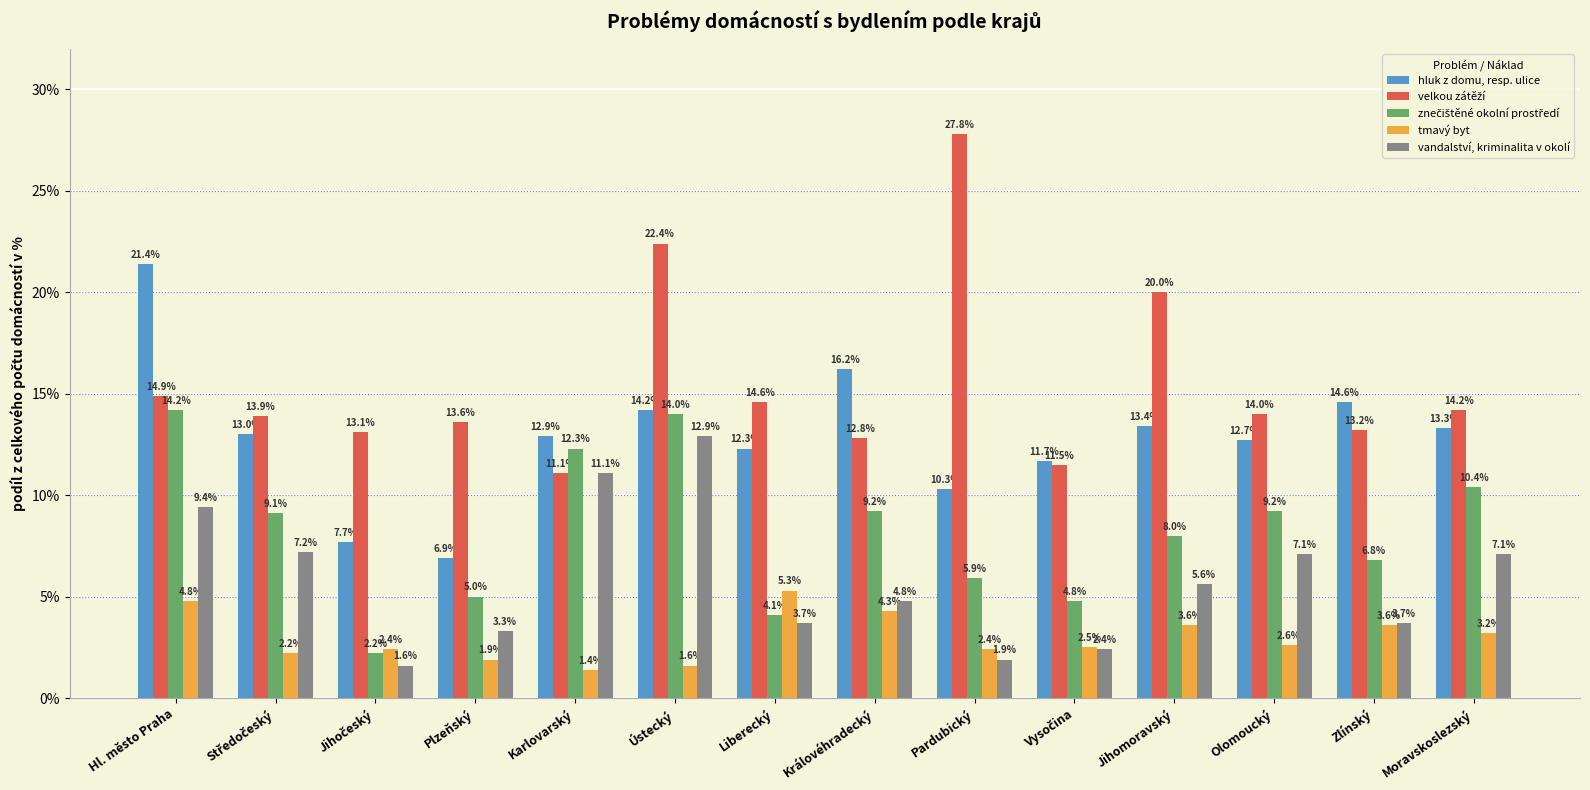

How many data points in tmavý byt are less than 2?

3